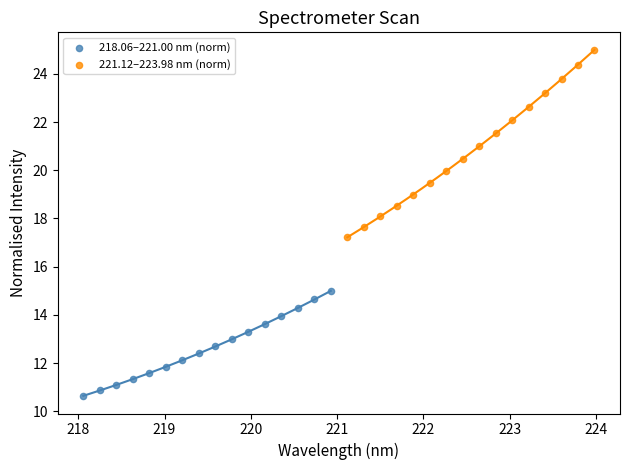

Which series has the largest Y range (max minus min)?

221.12–223.98 nm (norm)